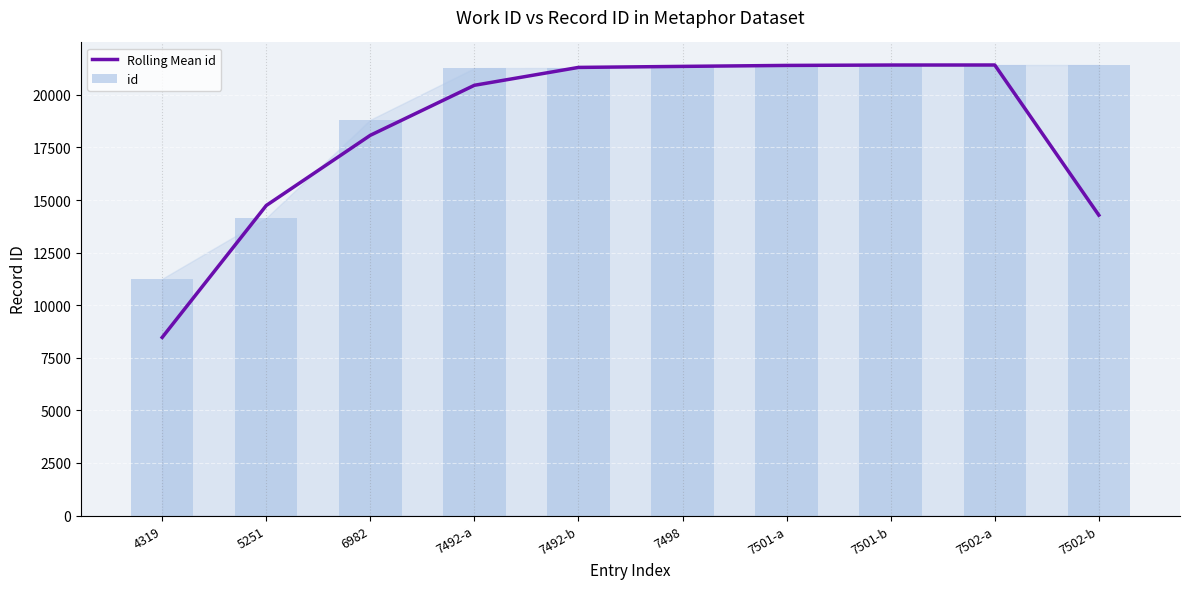

Count the number of categories in the chart.

10